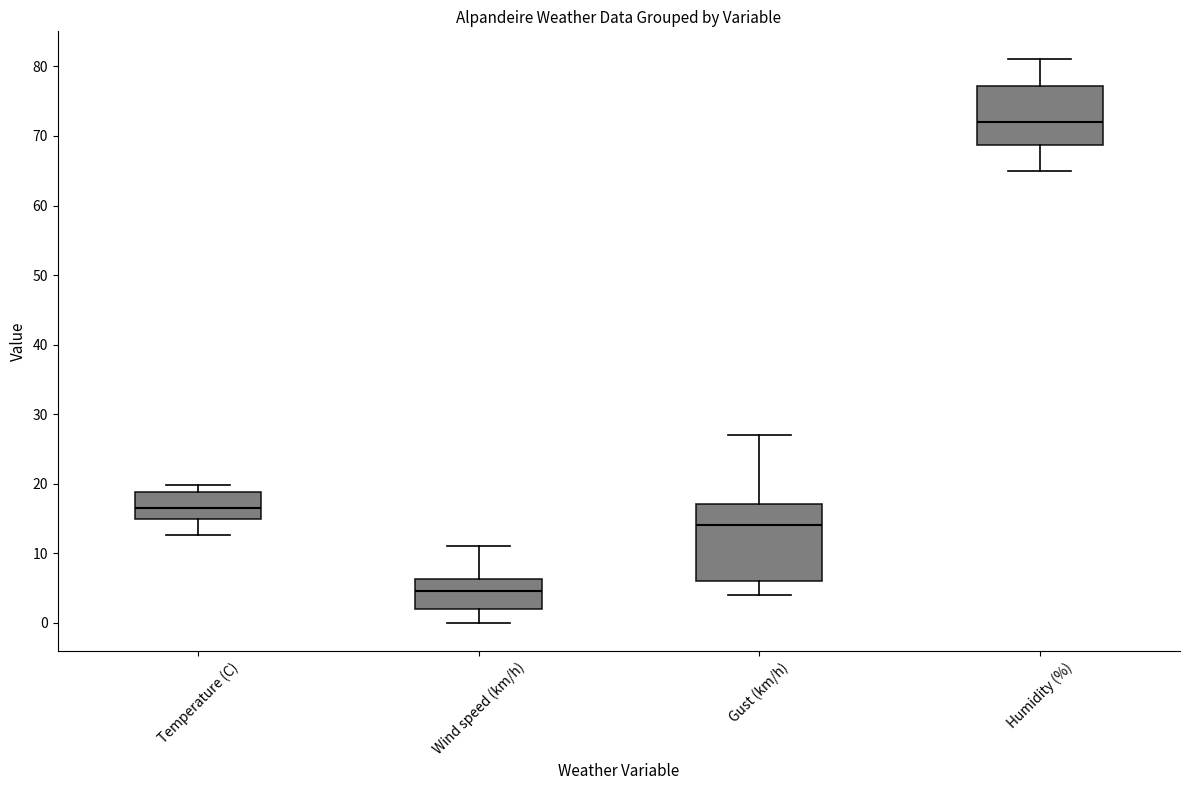

Which box's median line is the lowest?

Wind speed (km/h)